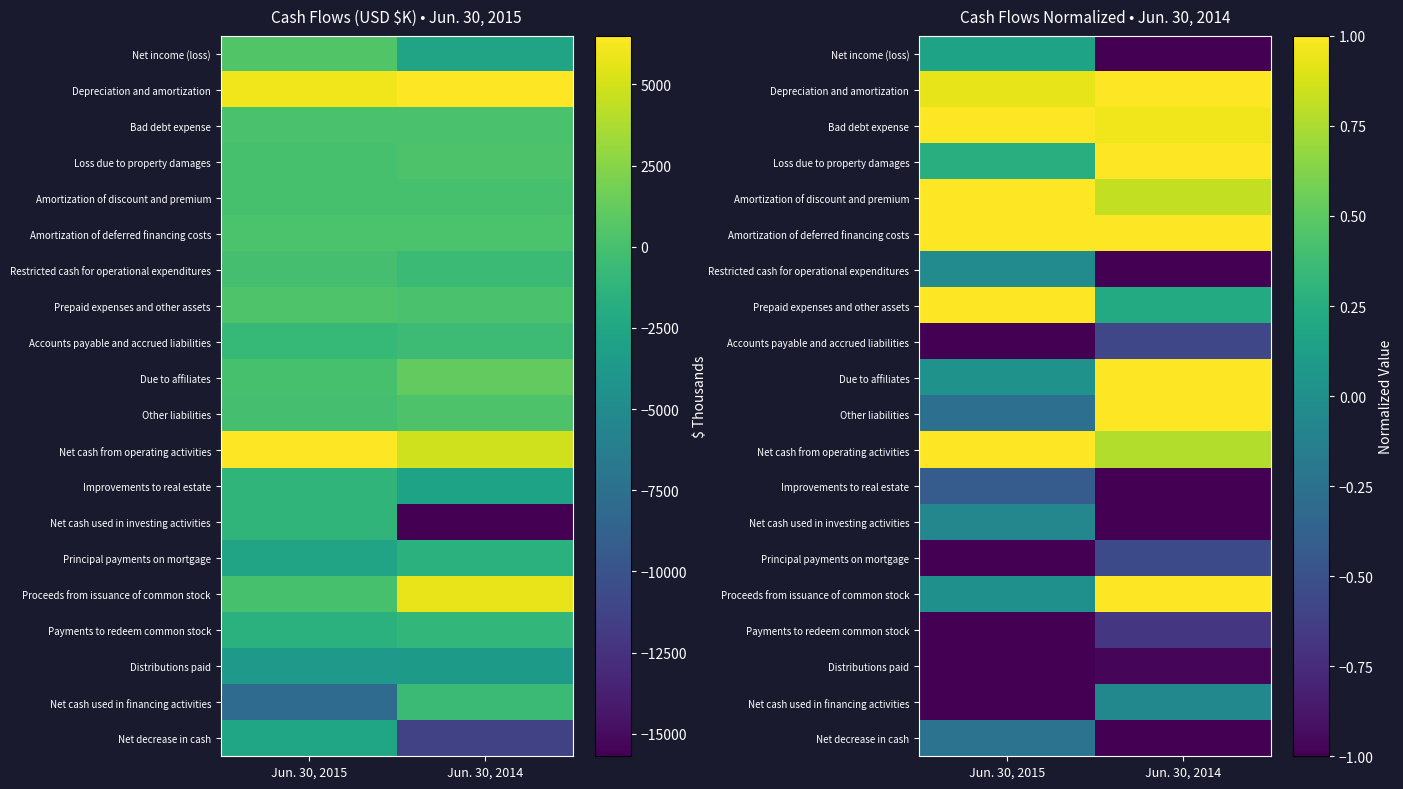

Which category has the highest value across all series?

Jun. 30, 2014